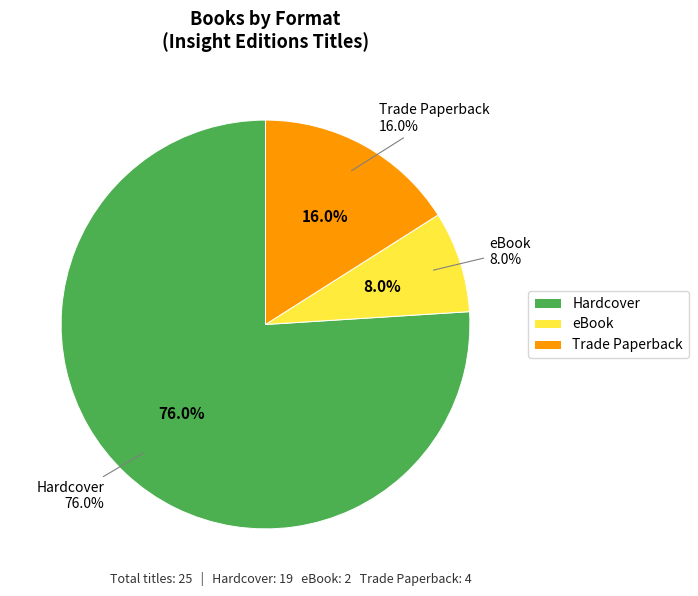

Rank the categories by value from highest to lowest.

Hardcover, Trade Paperback, eBook